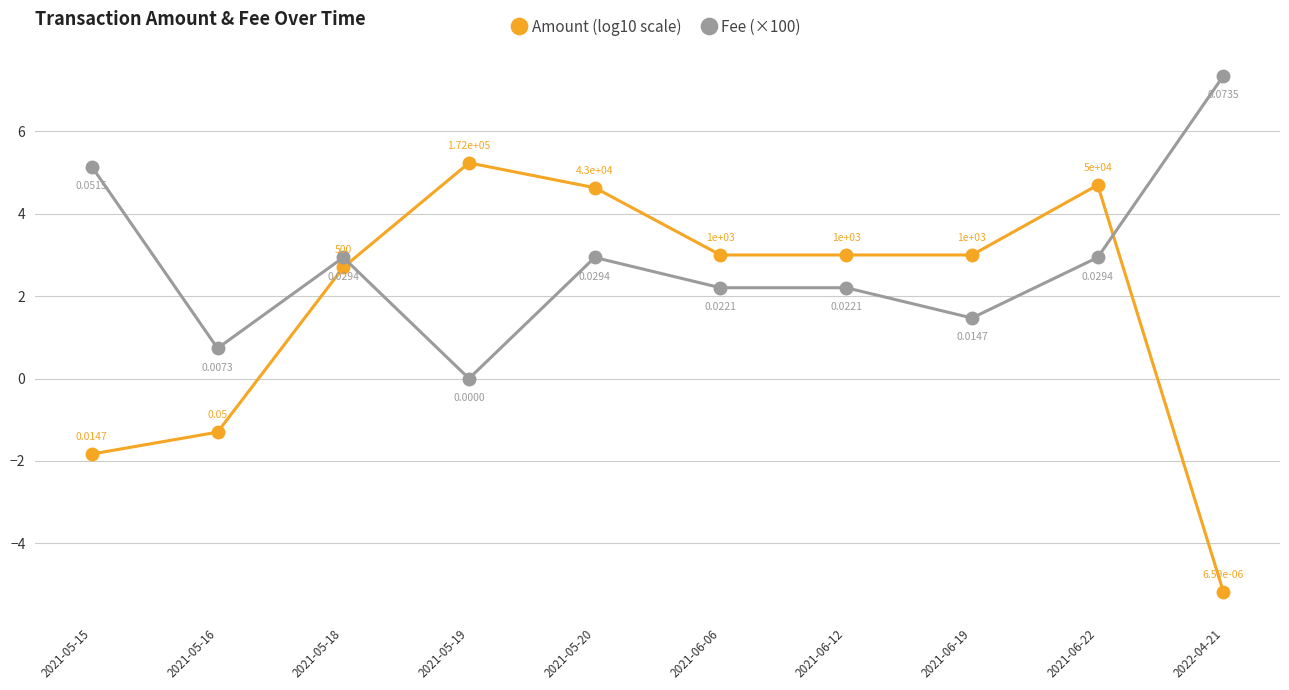

Between 2021-05-16 and 2021-06-19, which series saw the biggest shift?

Amount (log10 scale)